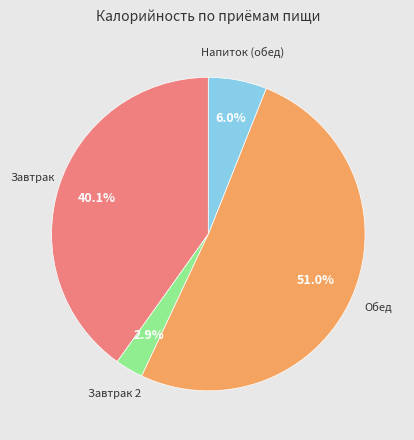

Is there a majority slice in this chart?

Yes